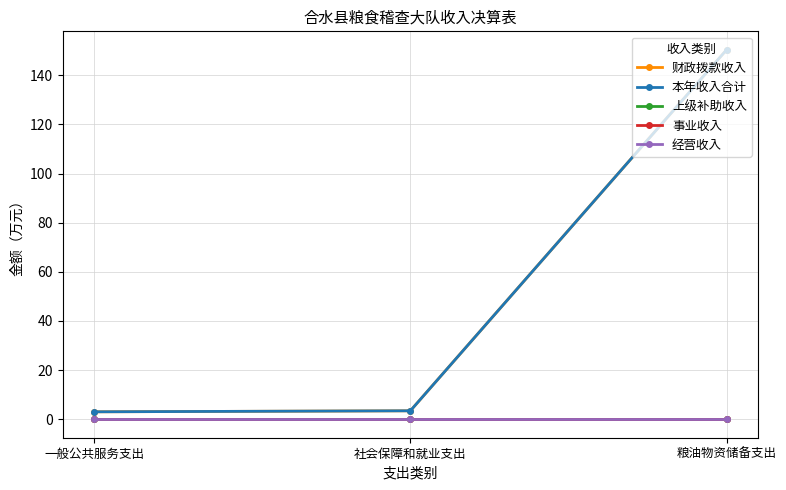

What is the label of the 3rd point from the left?

粮油物资储备支出